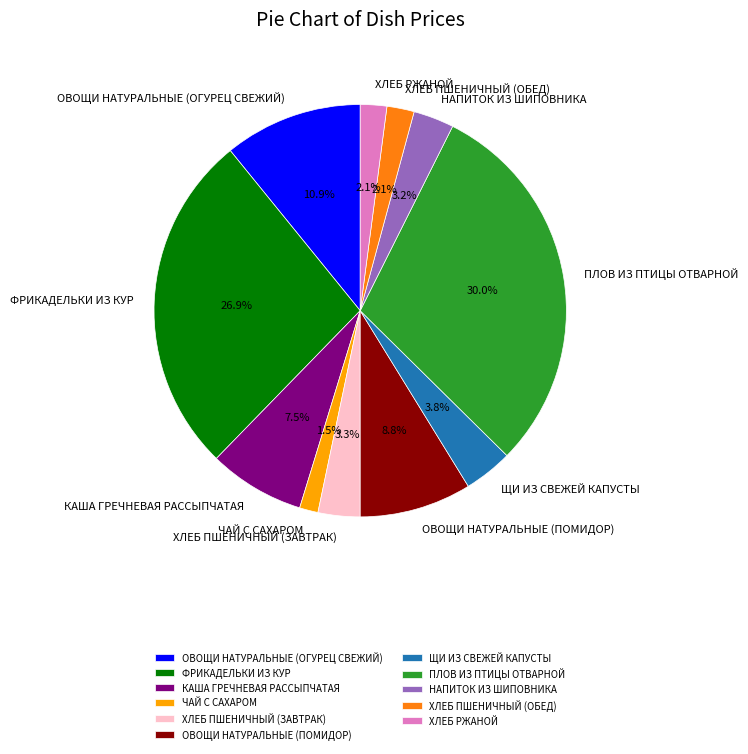

How much of the chart is everything except ХЛЕБ РЖАНОЙ?

97.9%